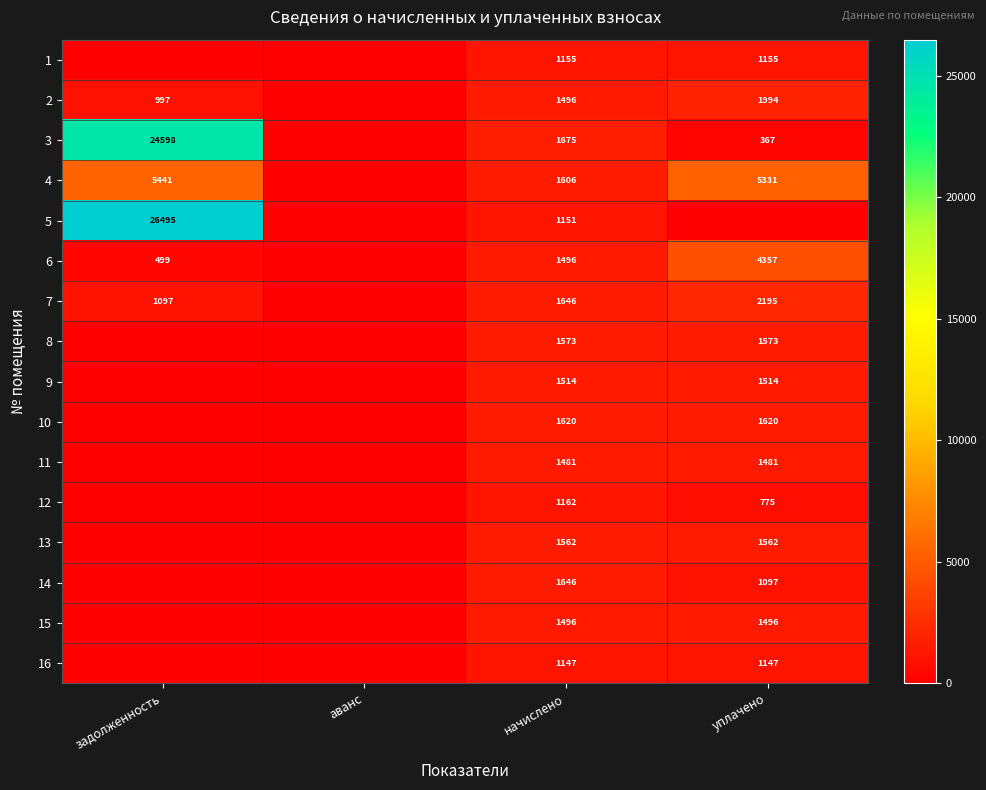

What is the spread (max minus min) of values at начислено?

528